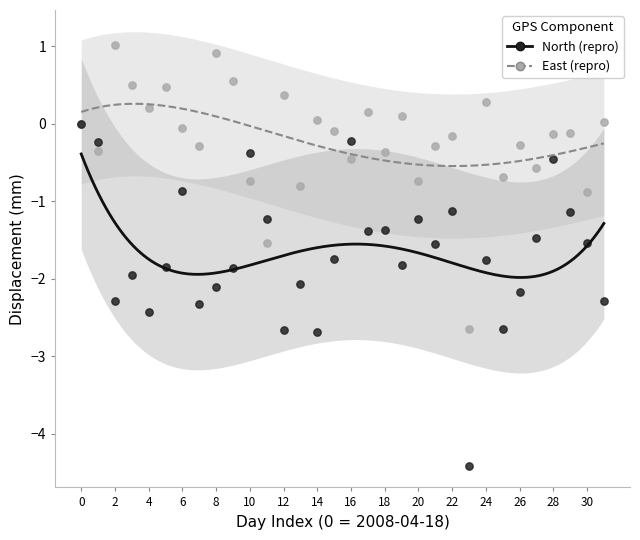

Which series reaches the minimum Y coordinate?

North (repro)